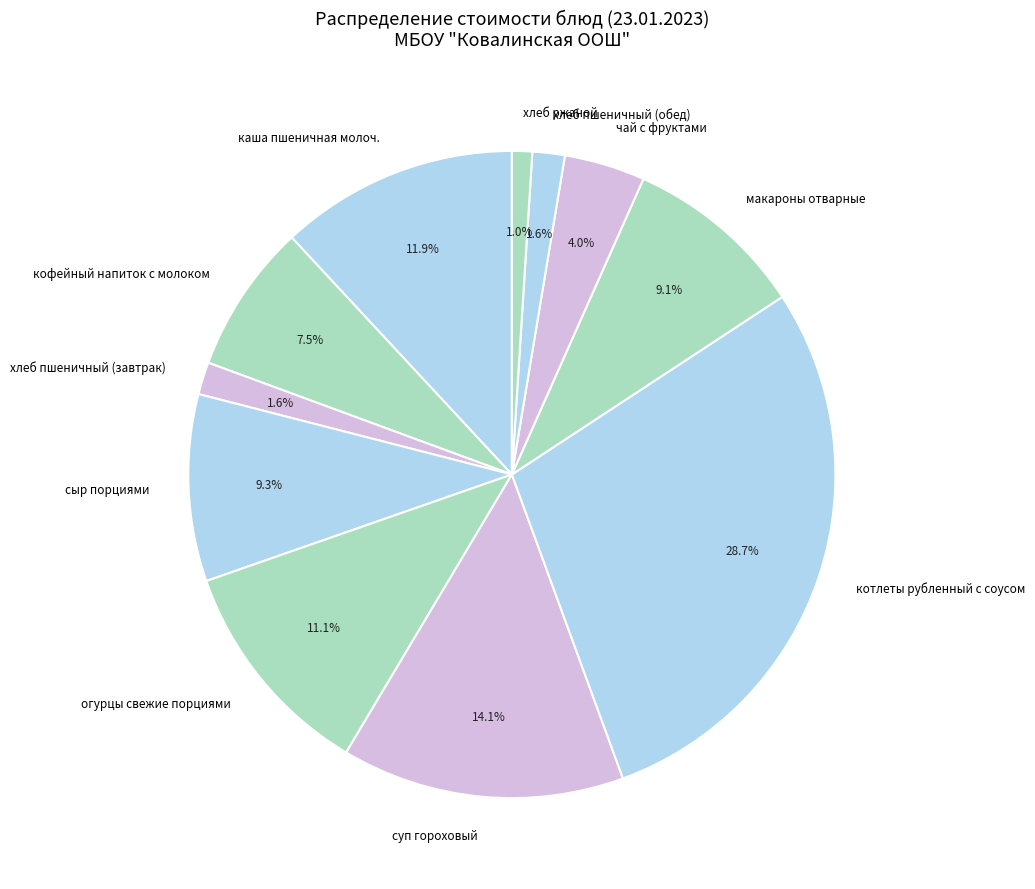

What is the ratio of the value at кофейный напиток с молоком to the value at сыр порциями?

0.8